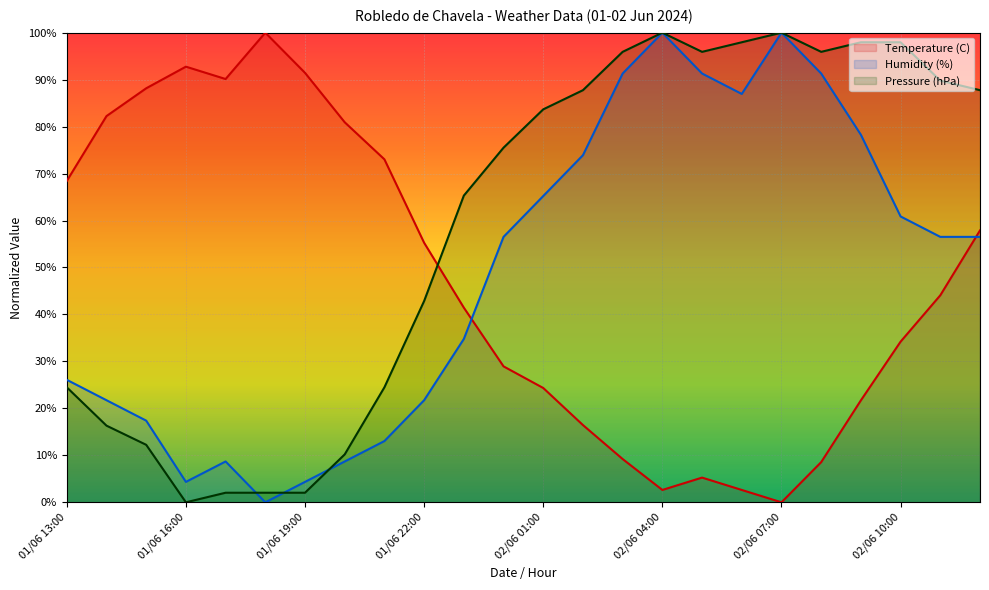

What is the label of the 8th point from the right?

02/06 05:00